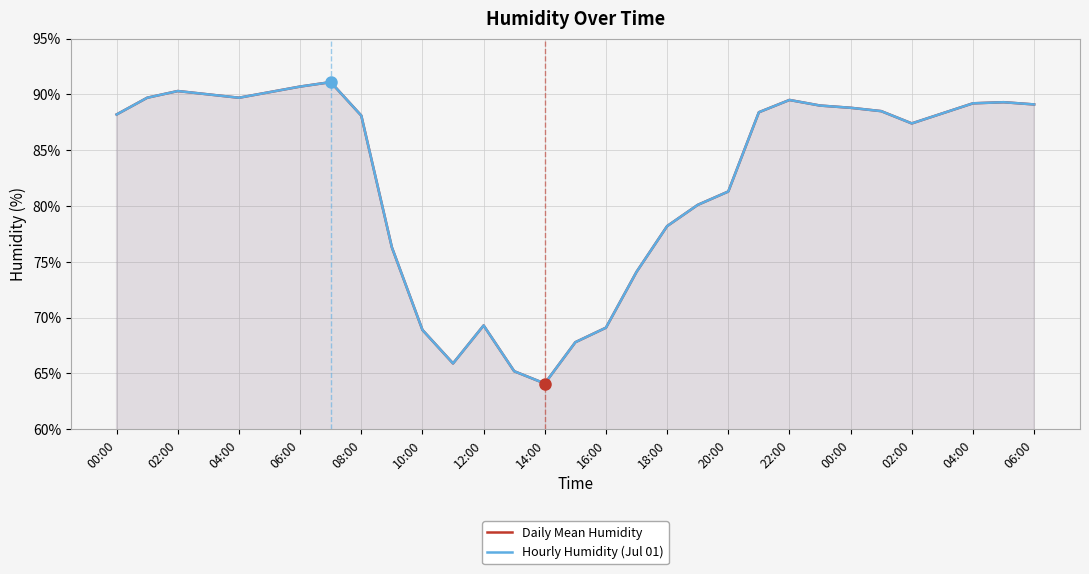

Between 29 and 28, which is larger?

29